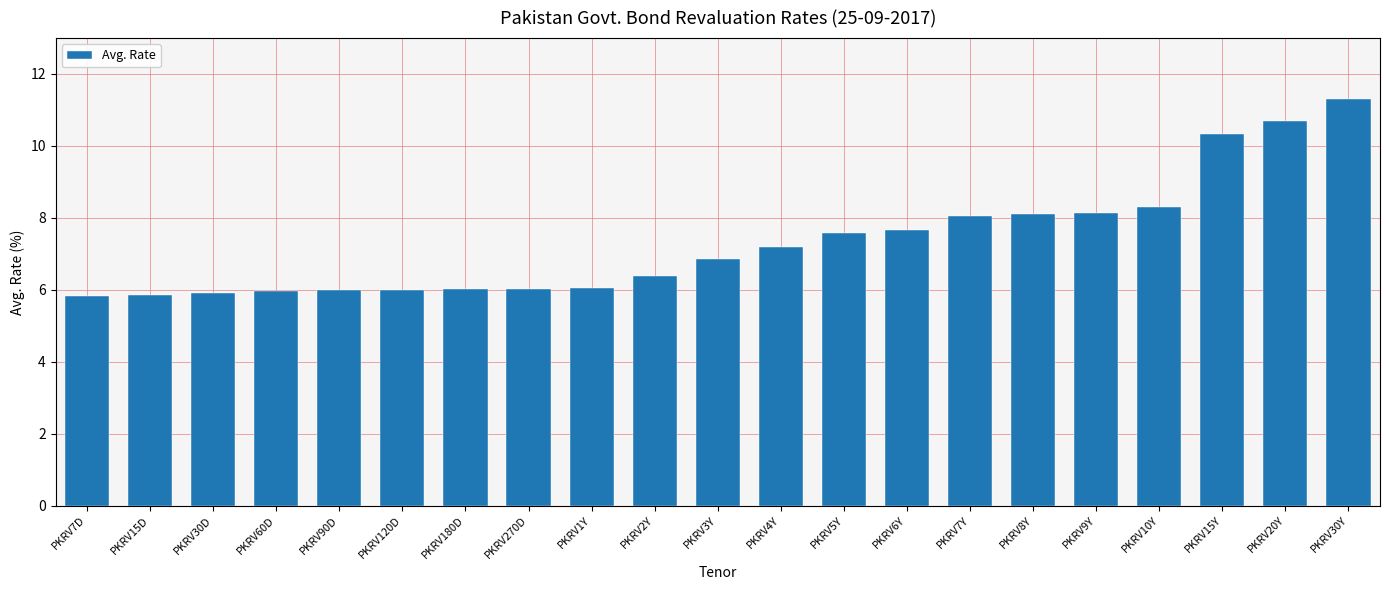

Are the bars horizontal?

No